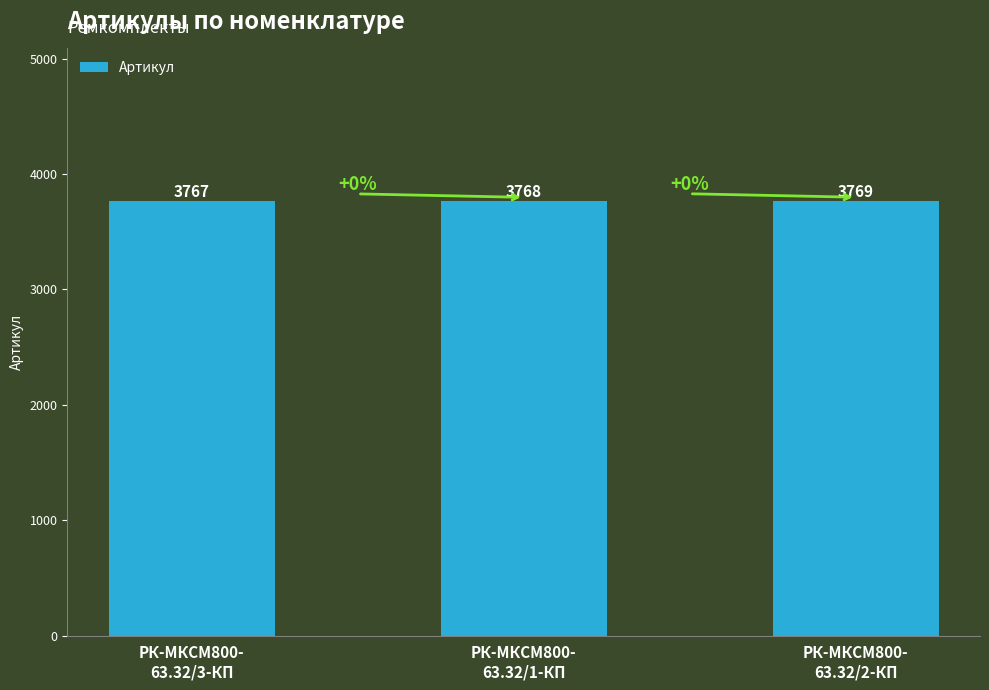

Count the number of data series in this chart.

1